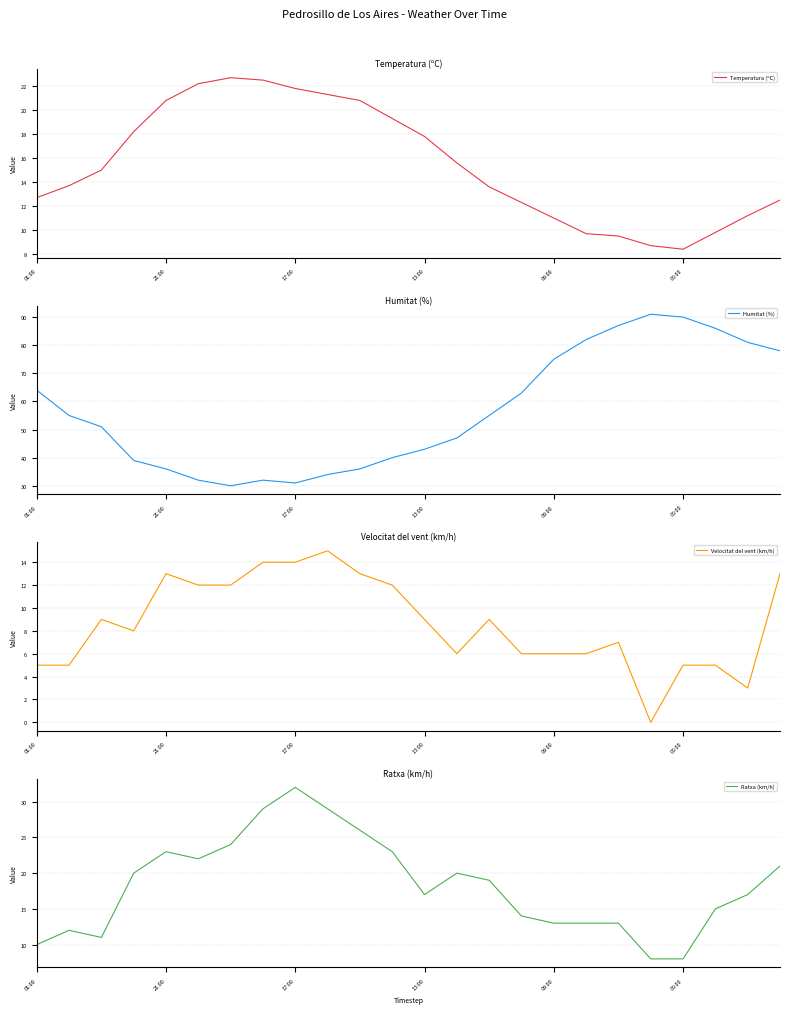

How many positive values does the Velocitat del vent (km/h) series have?

23